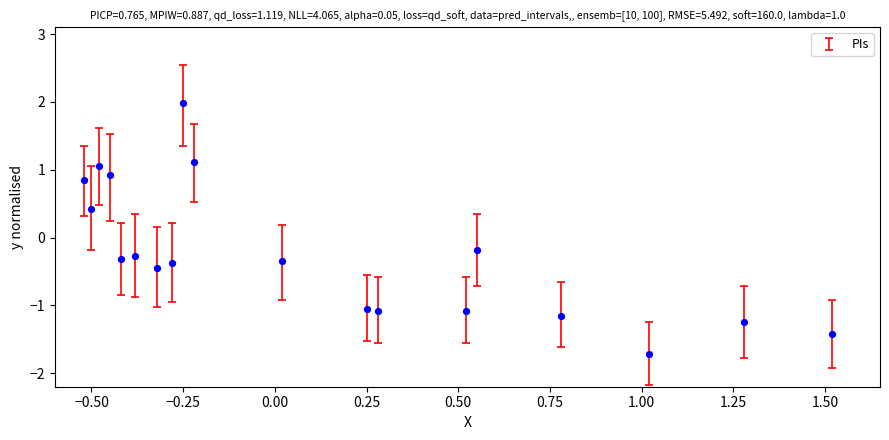

What is the range of X values (max minus min)?

2.0